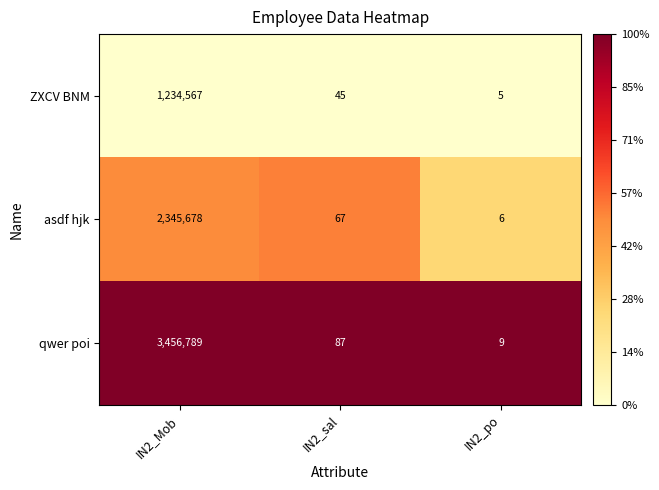

The value of qwer poi at IN2_Mob is 5077577. True or false?

False